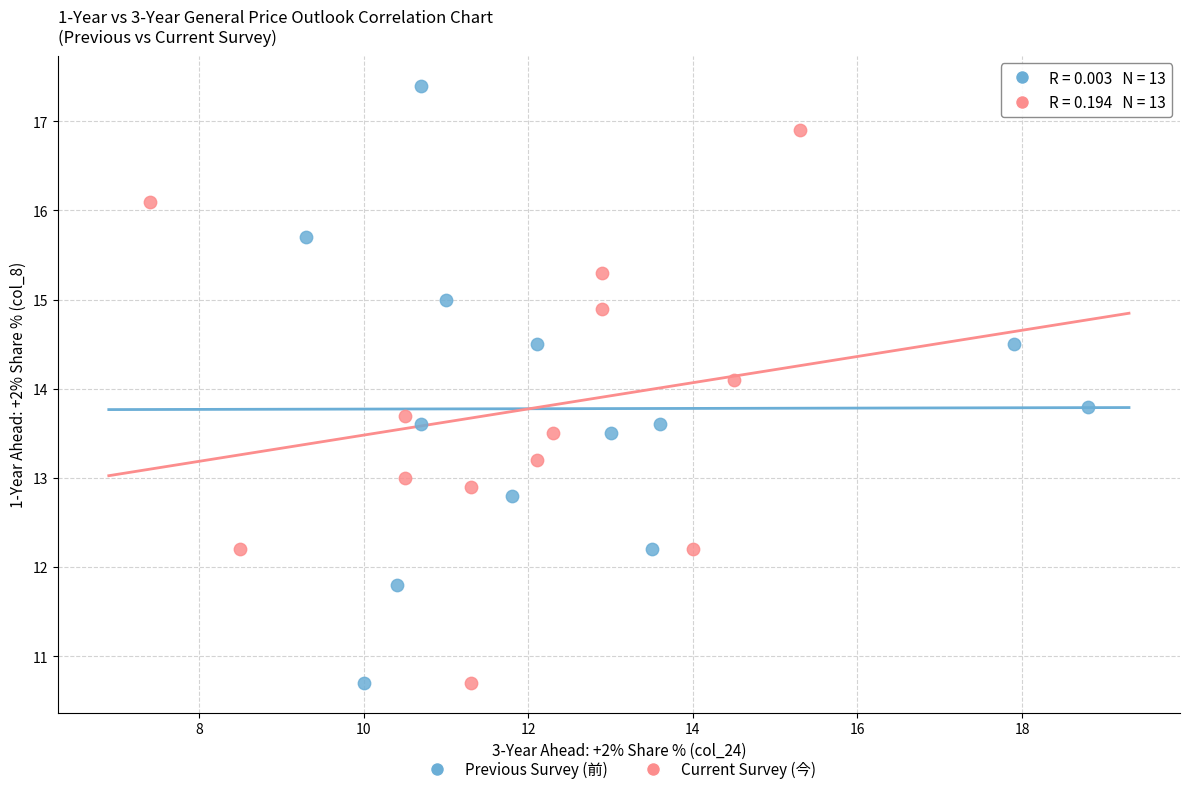

Which series has the widest spread of Y values?

Previous Survey (前)